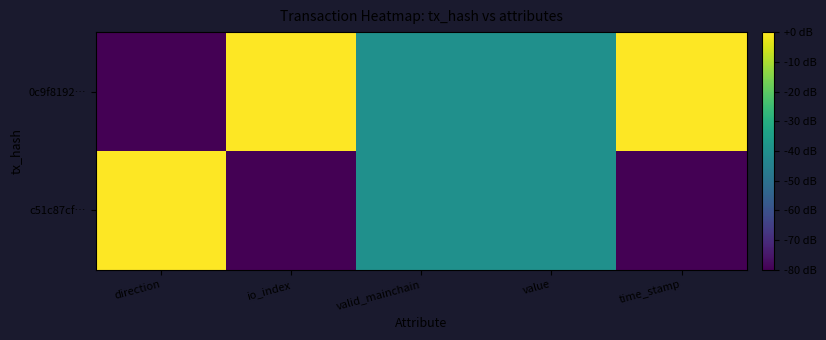

At which category does the chart reach its peak across all series?

io_index